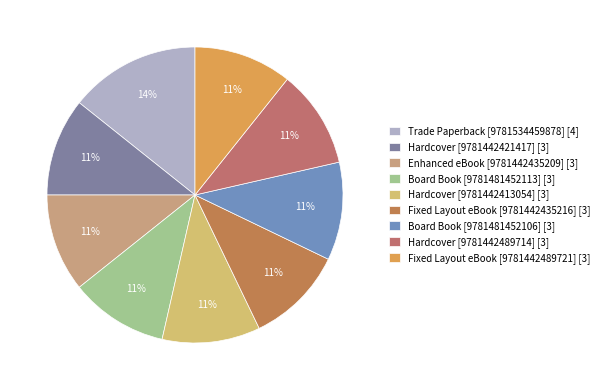

What percentage is NOT represented by Hardcover [9781442421417]?

89.3%